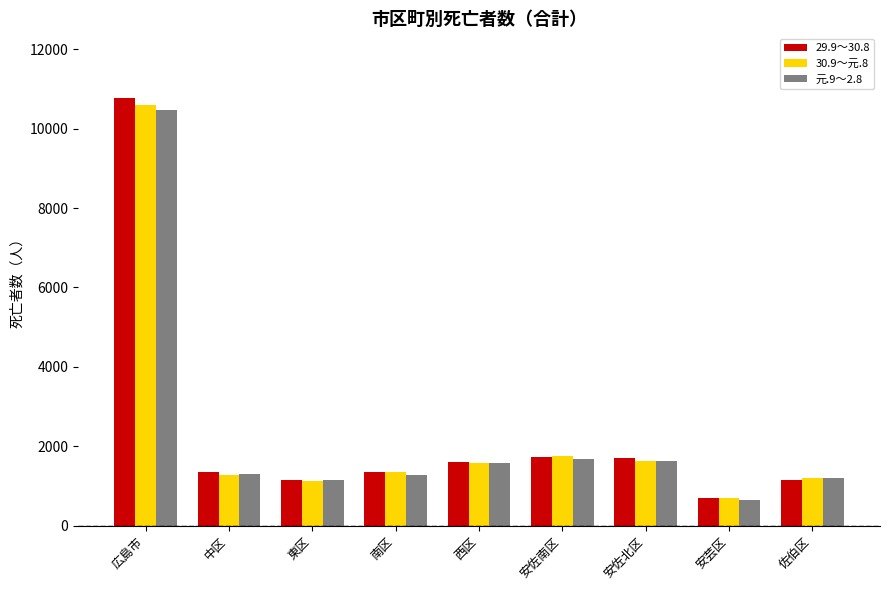

True or false: 元.9～2.8 has a value of 659 at 安芸区.

True